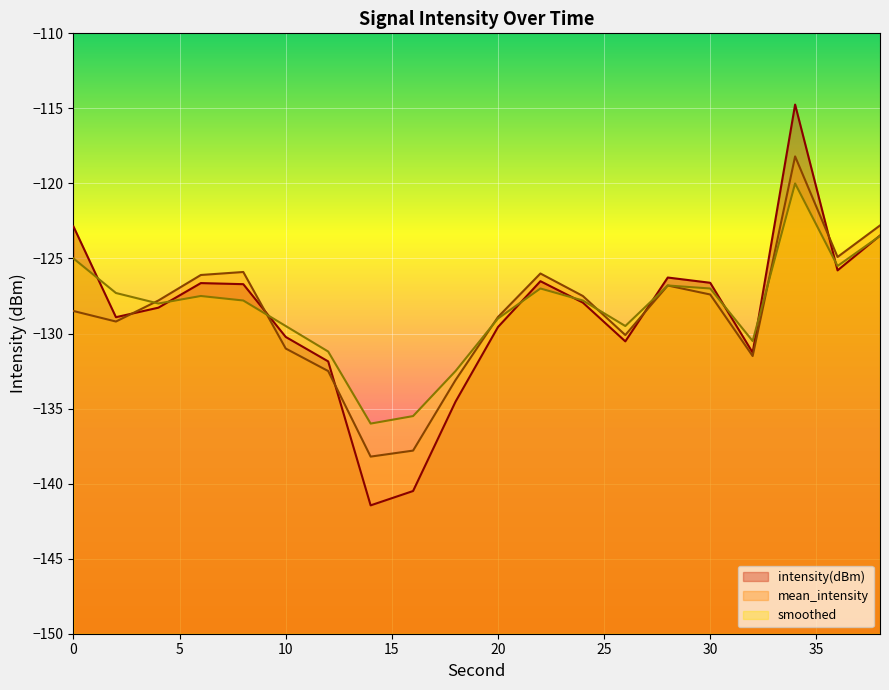

Which series ends up on top after the final intersection of smoothed and mean_intensity?

mean_intensity